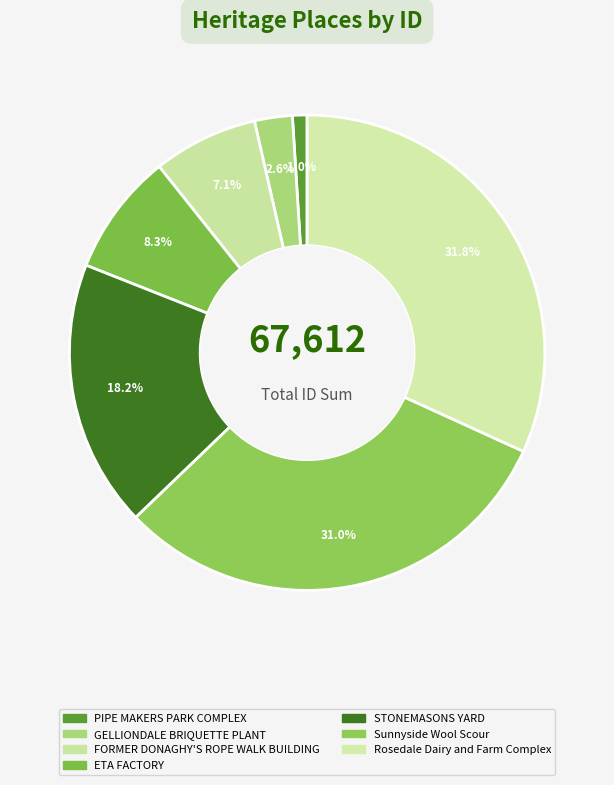

Count the number of slices in the pie.

7